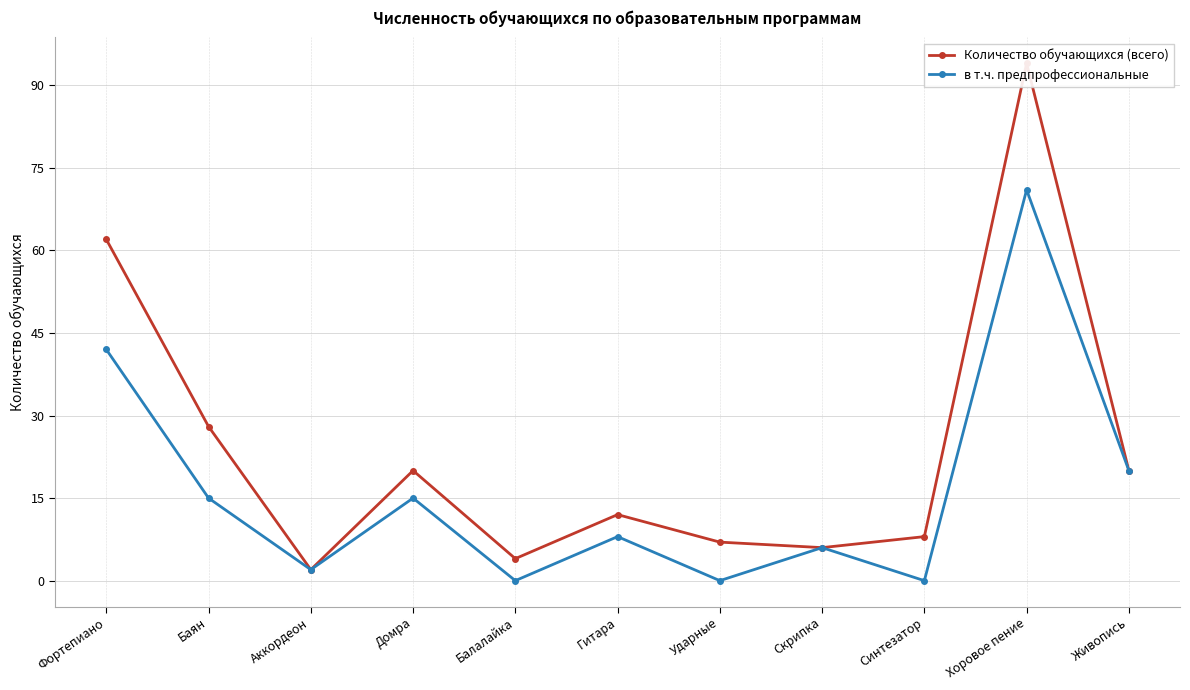

What is the difference between the maximum and second lowest values in the Количество обучающихся (всего) series?

90